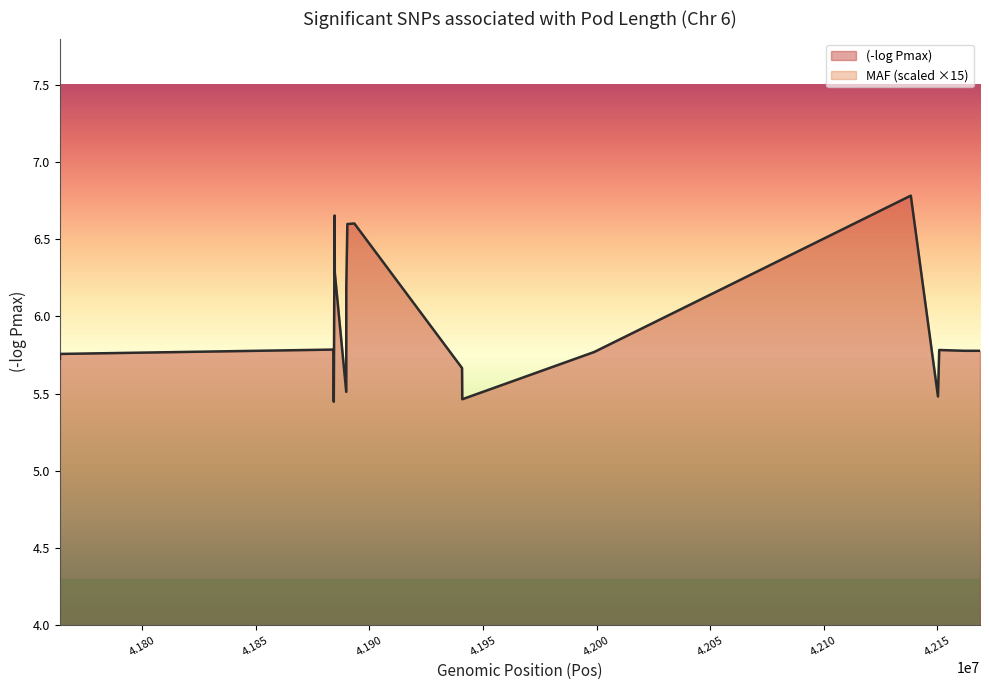

What are all the series names shown in the legend?

(-log Pmax), MAF